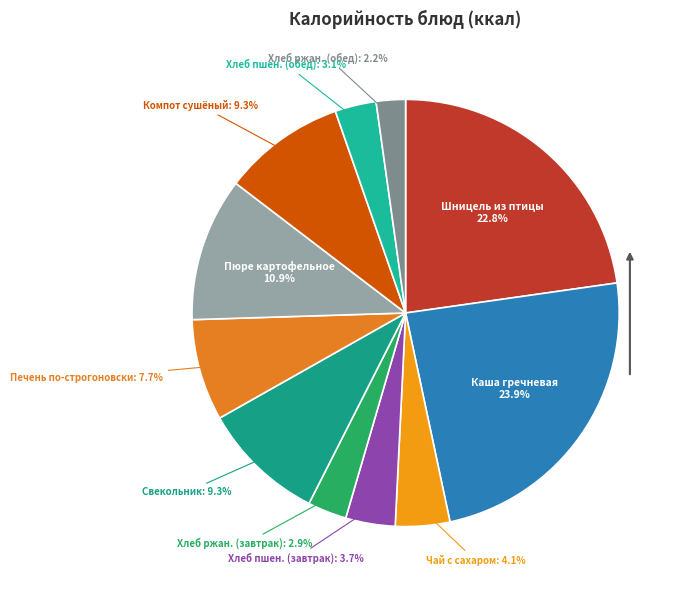

What is the largest slice in the pie chart?

Каша гречневая рассыпчатая